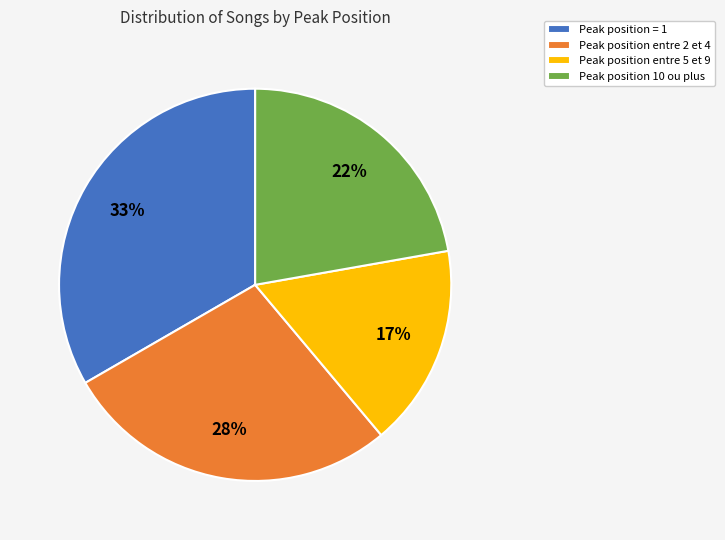

Which category has the biggest portion of the pie?

Peak position = 1